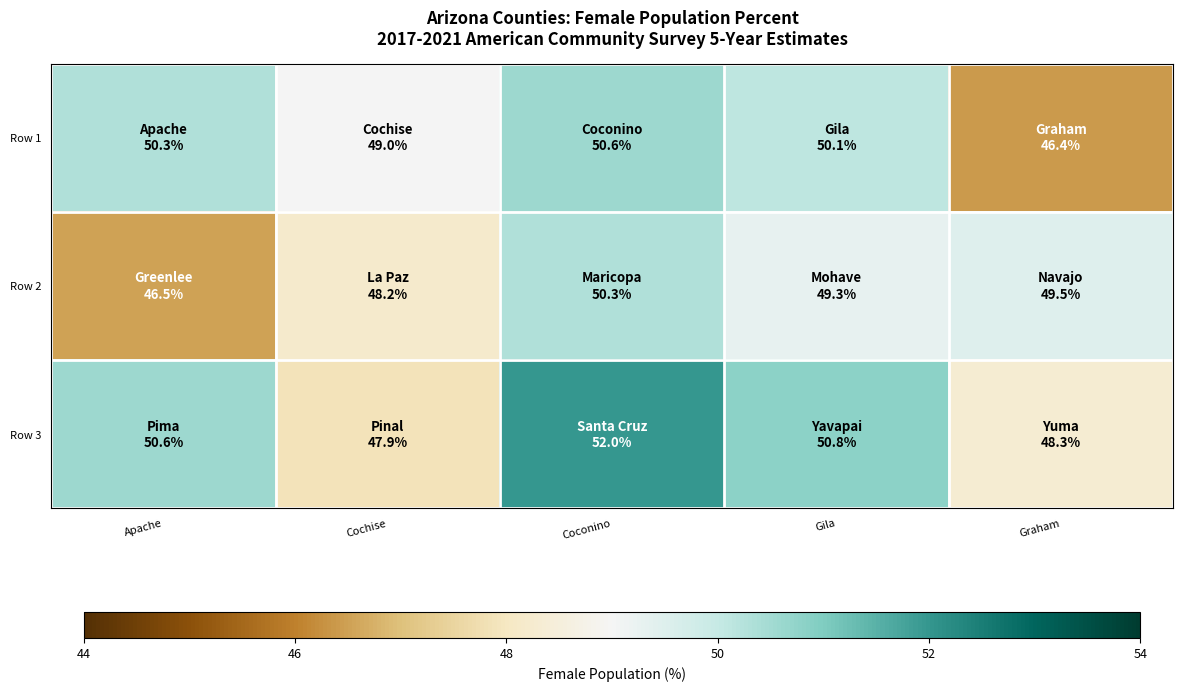

What is the total value across all series at Apache?

147.4